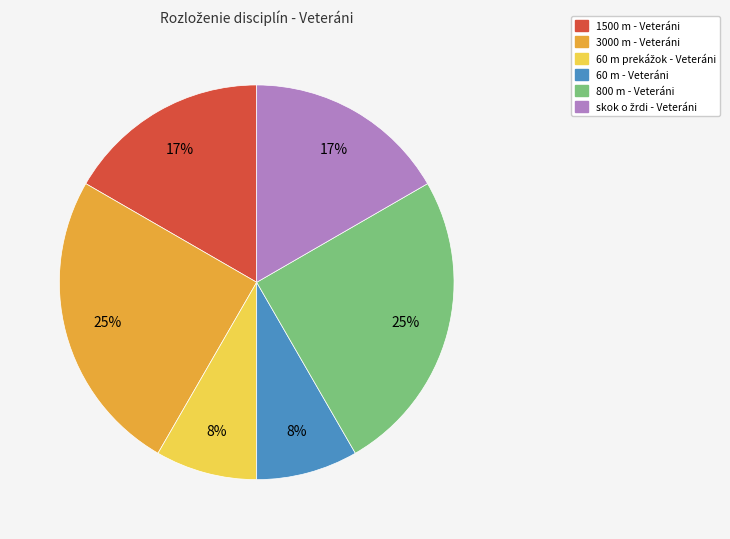

Do 1500 m - Veteráni and 3000 m - Veteráni together represent more than half of the pie?

No